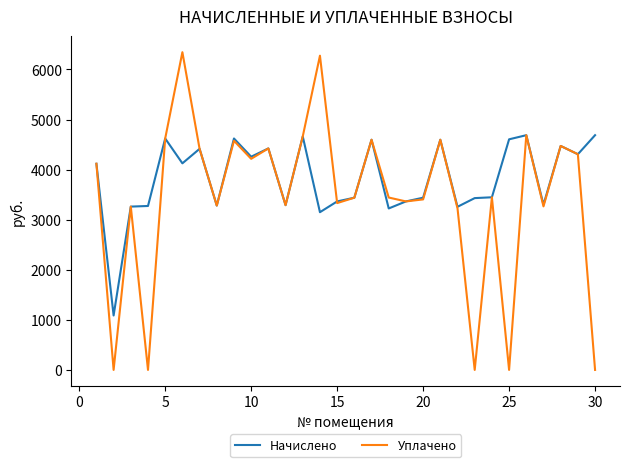

What is the maximum value for Начислено?

4687.9